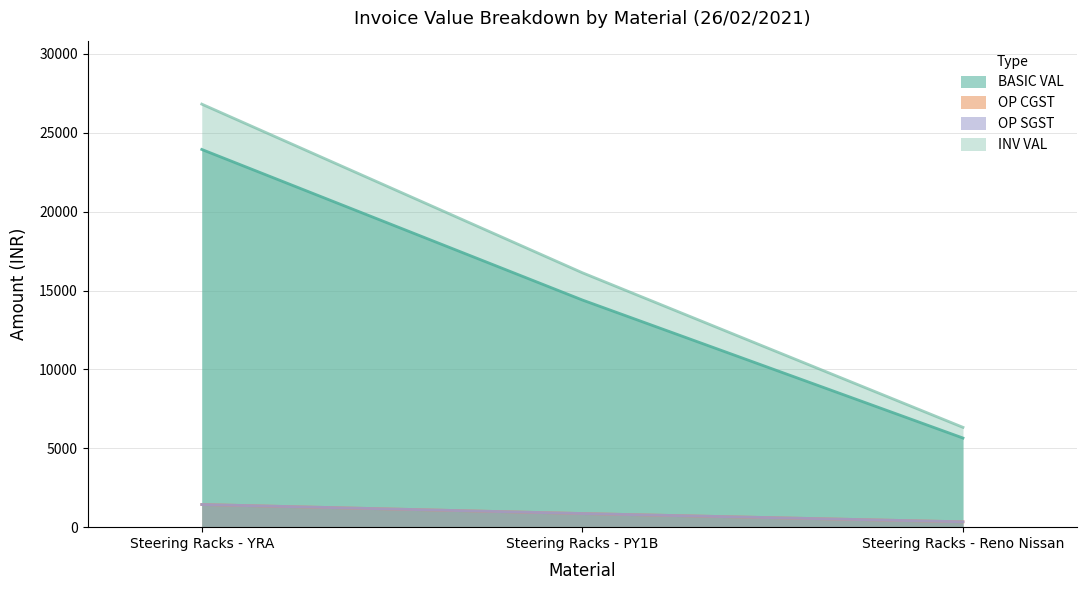

At which label does OP SGST reach its minimum?

Steering Racks - Reno Nissan